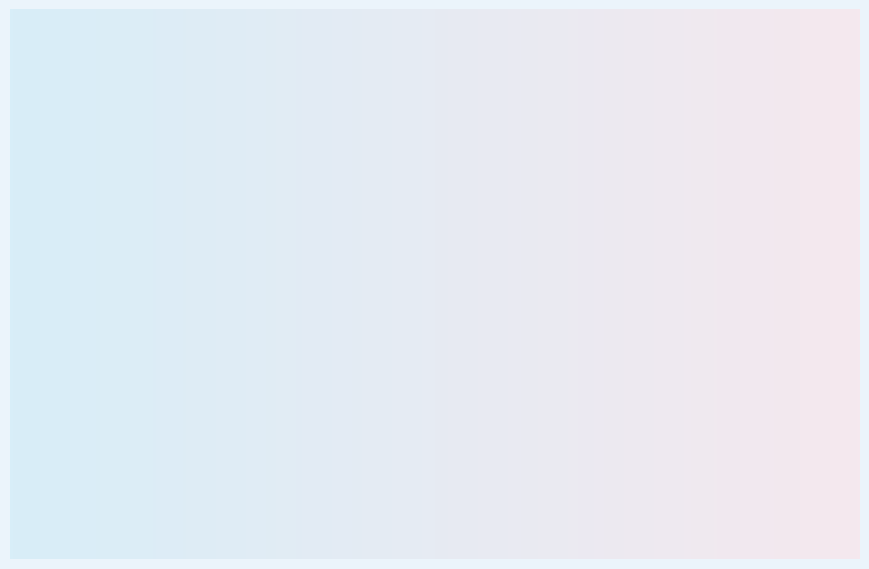

To the nearest percent, what portion does HNN represent?

38%